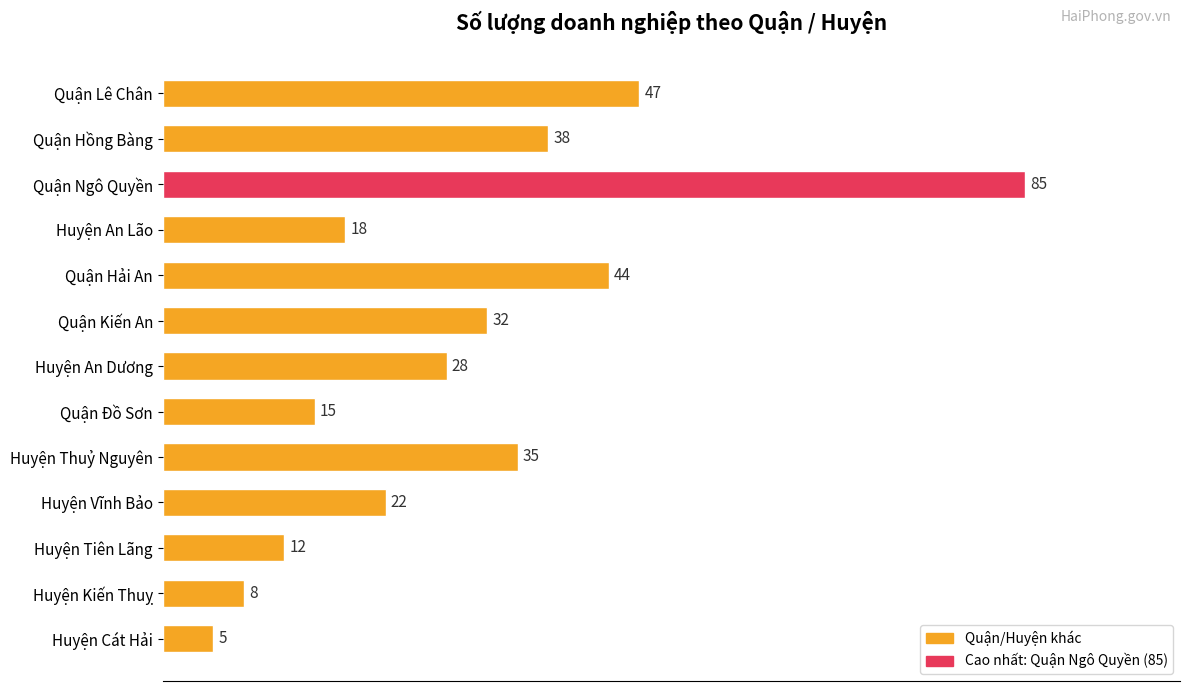

What is the difference between the maximum and second lowest values?

77